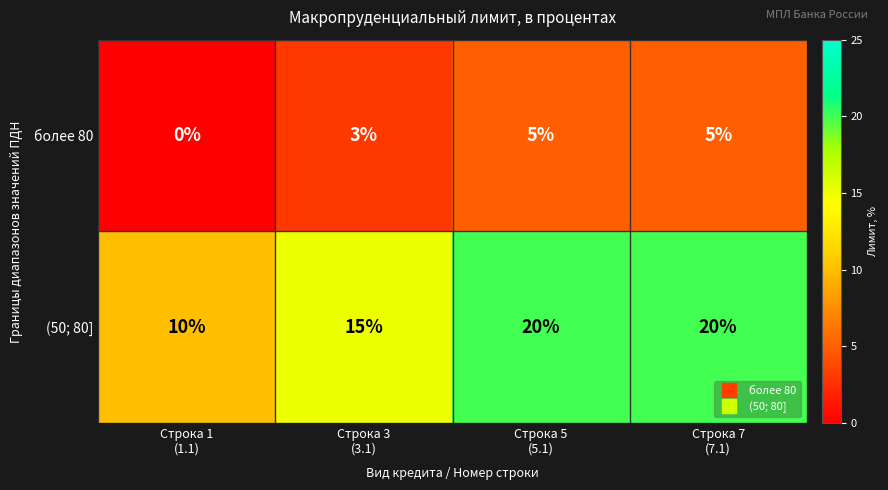

Reading right to left, list all the values displayed in this chart.

более 80: 5	5	3	0
(50; 80]: 20	20	15	10